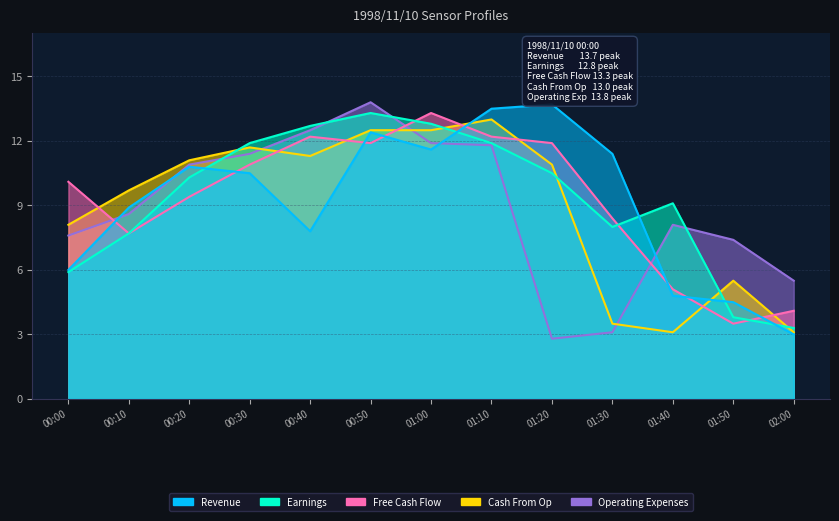

At which label does Revenue reach its minimum?

02:00